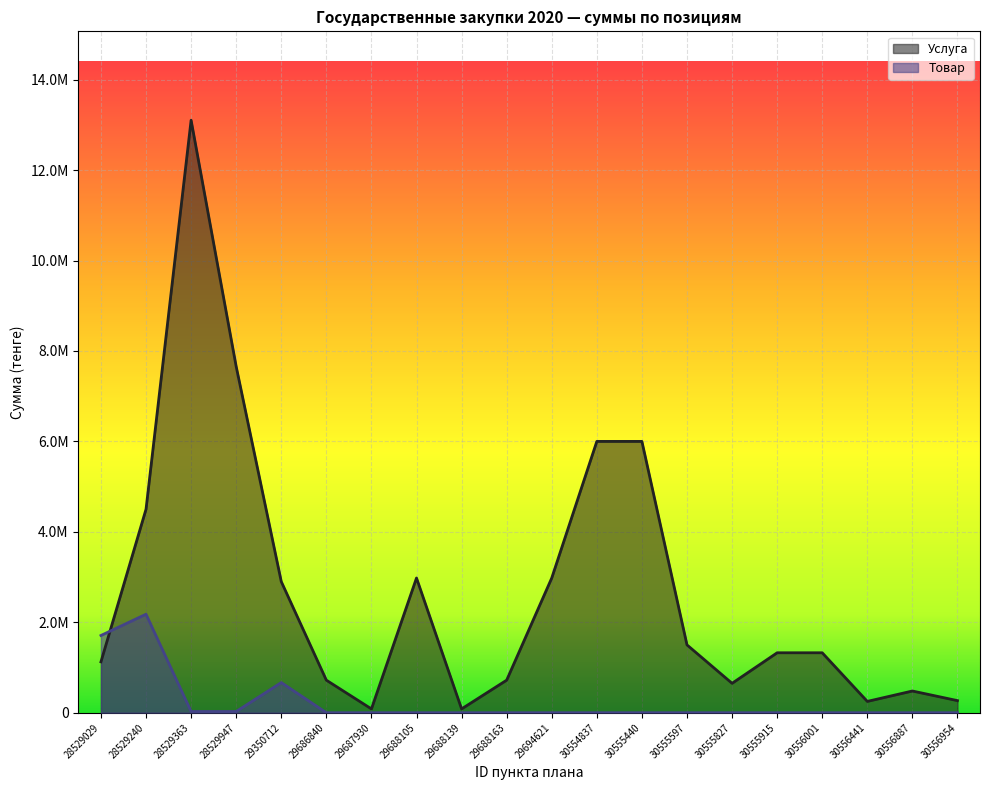

Read the Товар value at 28529363, to the nearest 50.

27000